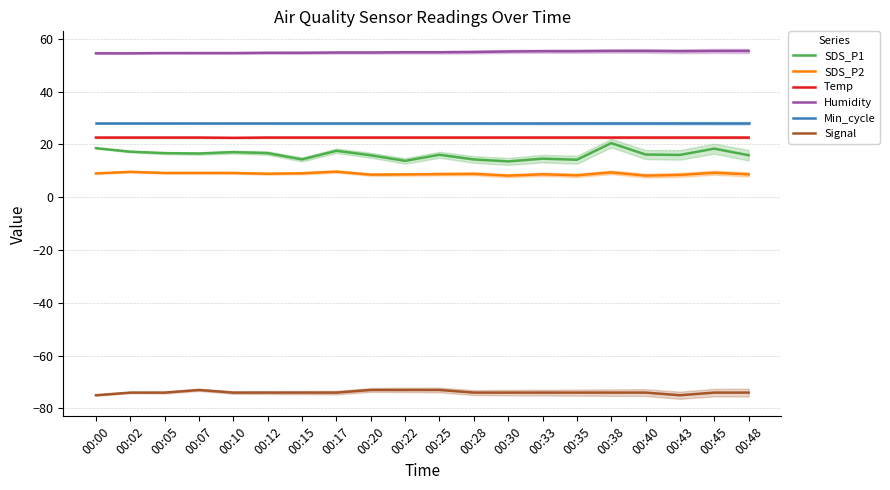

List the series in order of their peak value, highest first.

Humidity, Min_cycle, Temp, SDS_P1, SDS_P2, Signal